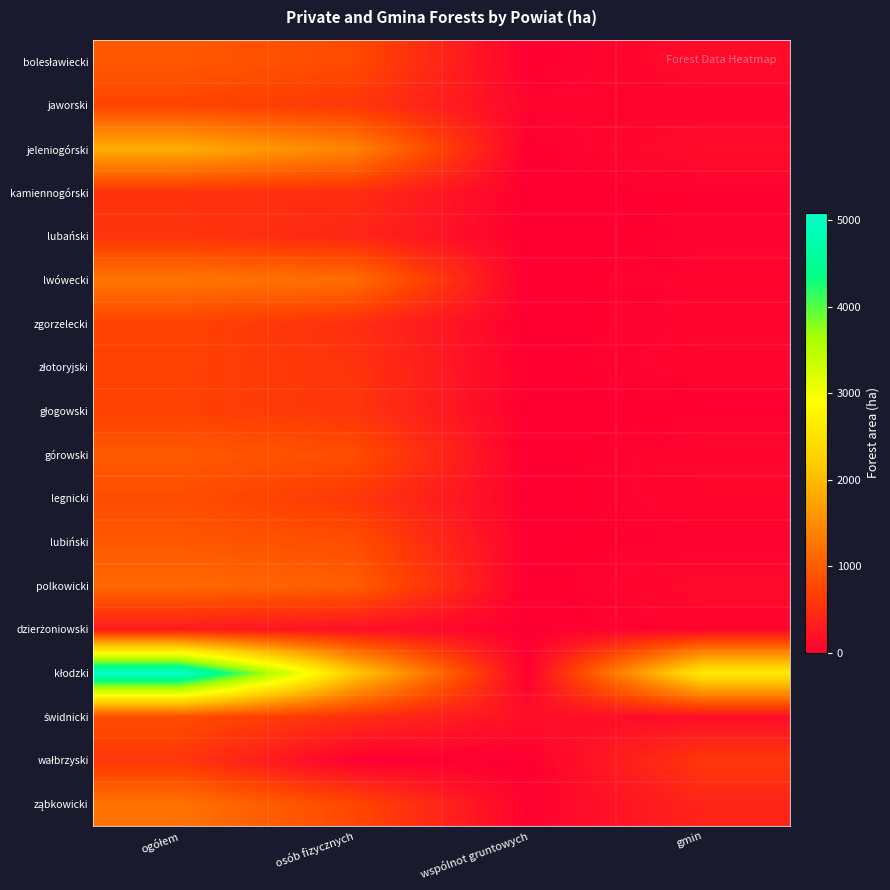

Which label corresponds to the smallest value in the chart?

wspólnot gruntowych